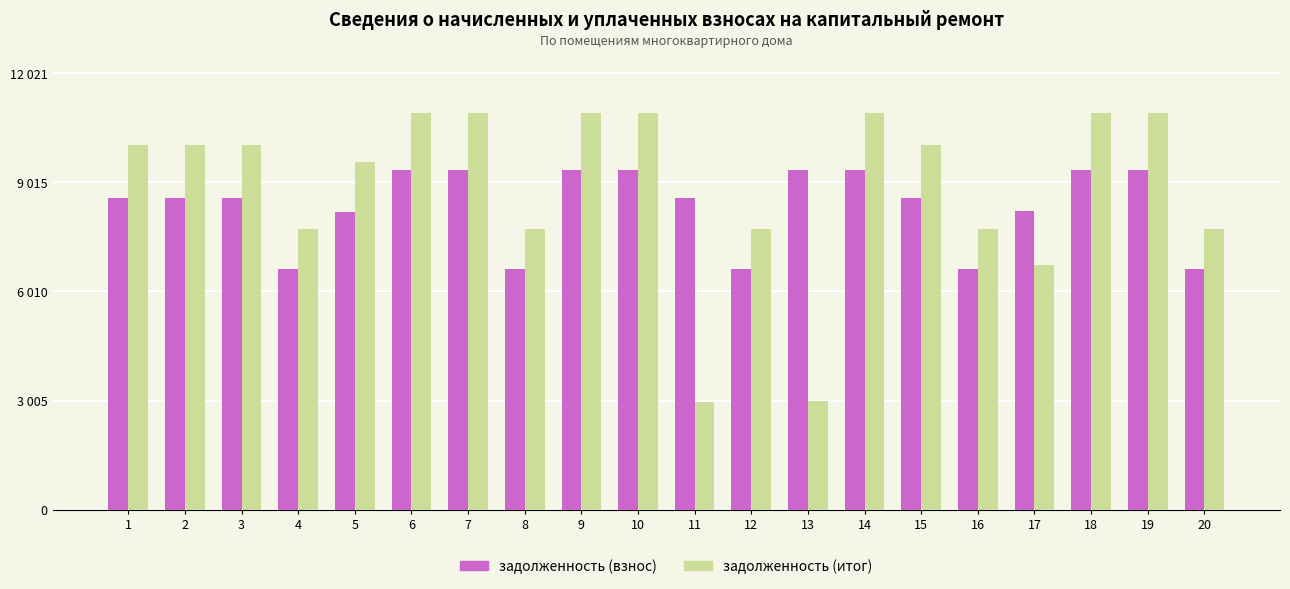

Which category has the lowest value across all series?

11